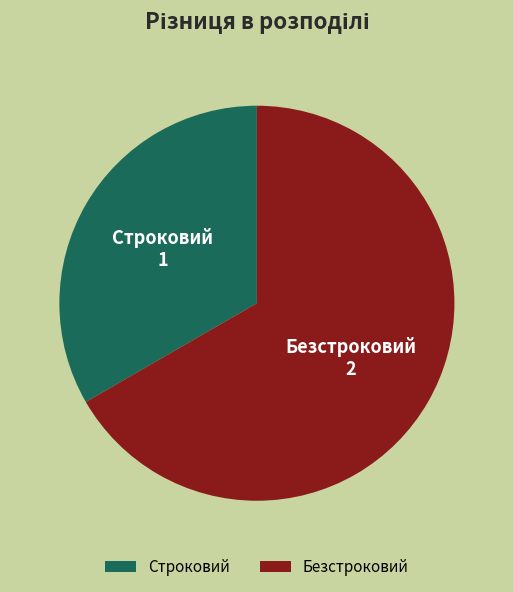

Do Строковий and Безстроковий together represent more than half of the pie?

Yes